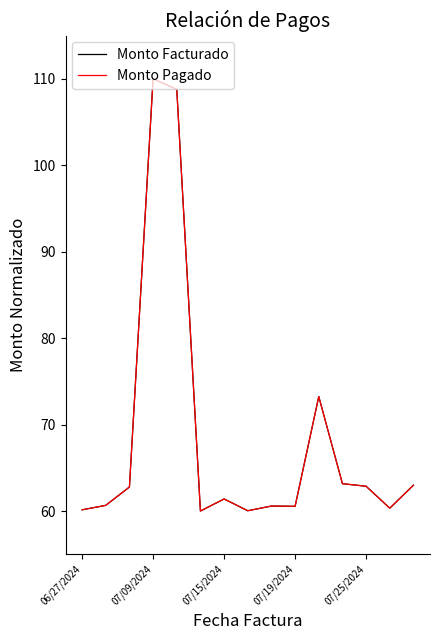

Does the chart have visible grid lines?

No